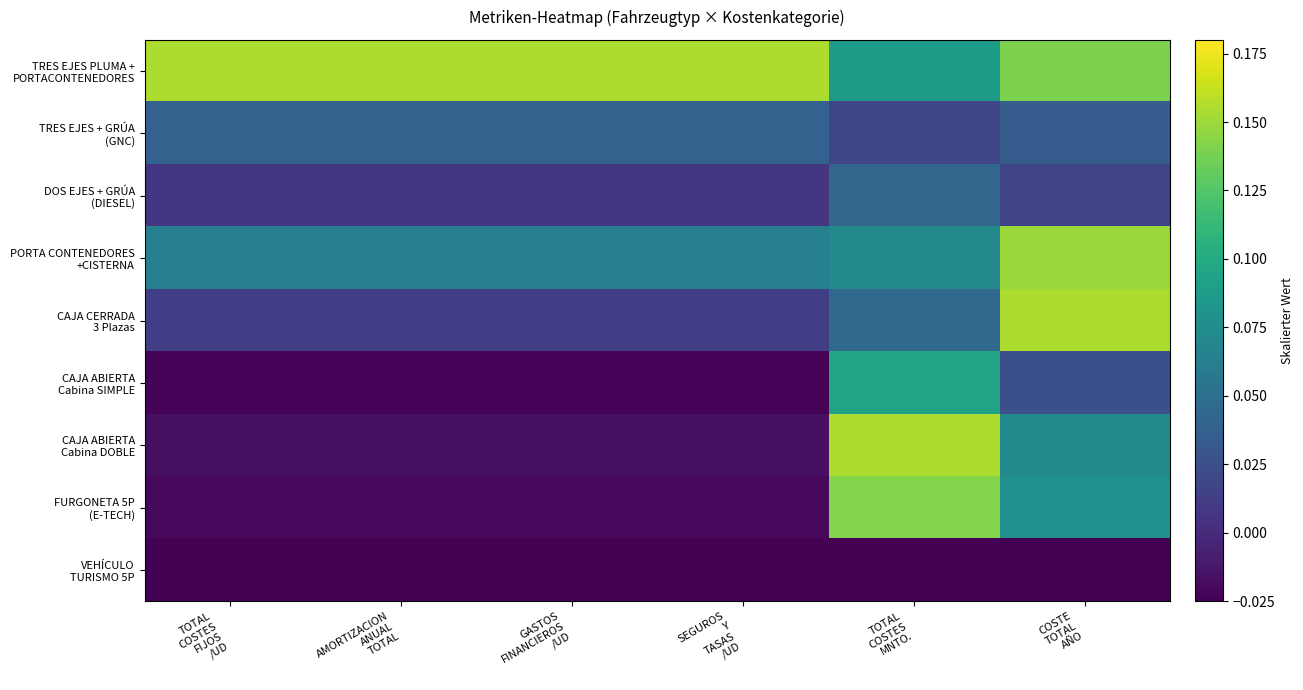

What is the greatest value displayed?

0.2